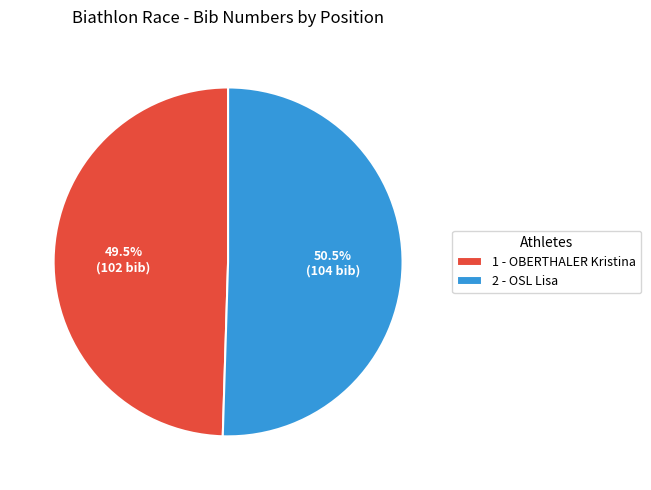

What percentage do 2 - OSL Lisa and 1 - OBERTHALER Kristina together represent?

100.0%